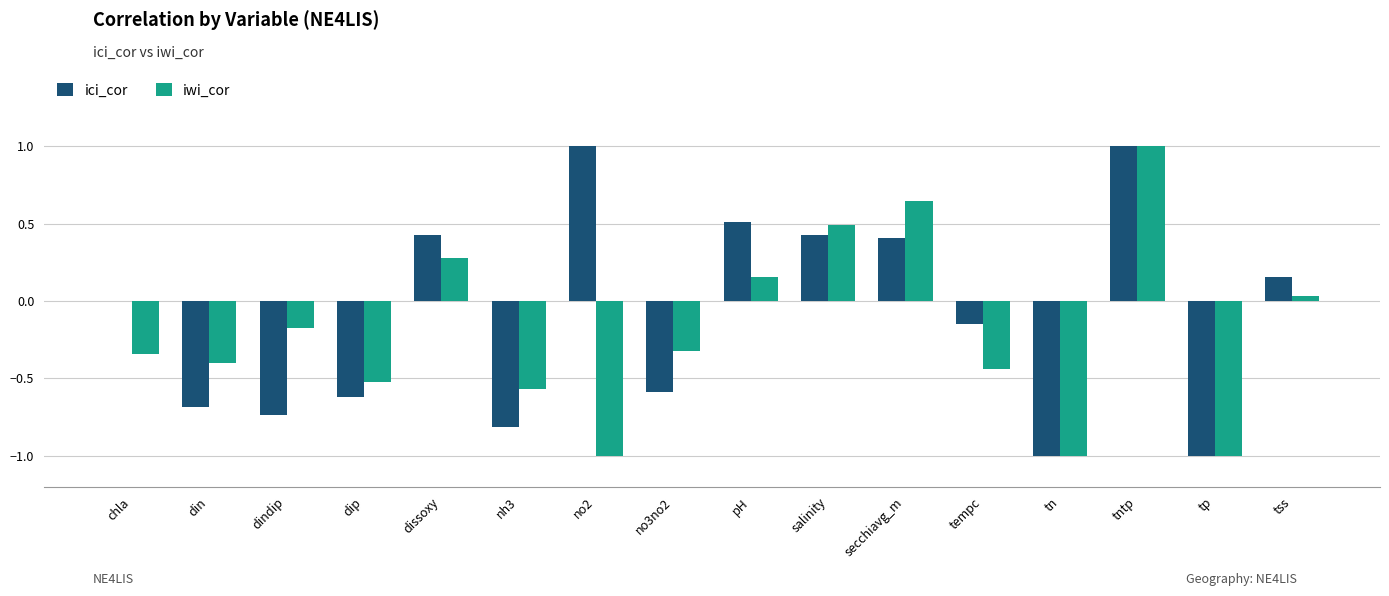

What is the maximum value shown in the chart?

1.0